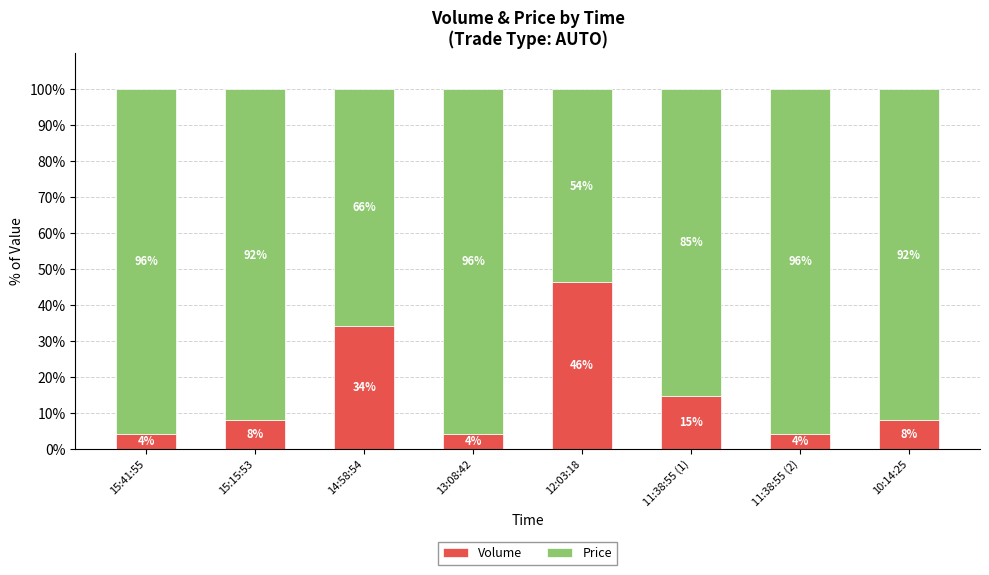

Read the Volume value at 14:58:54.

34.3